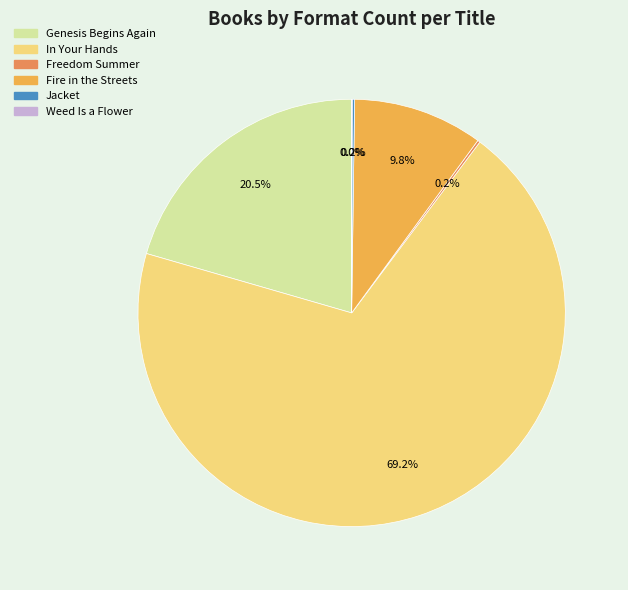

To the nearest percent, what is the average slice percentage?

17%